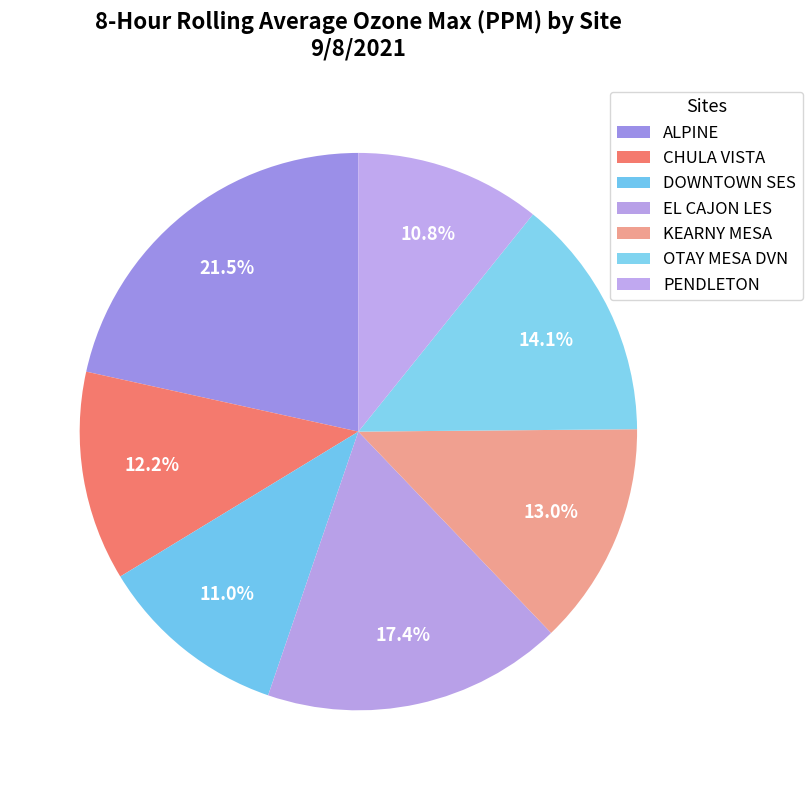

Count the number of slices in the pie.

7